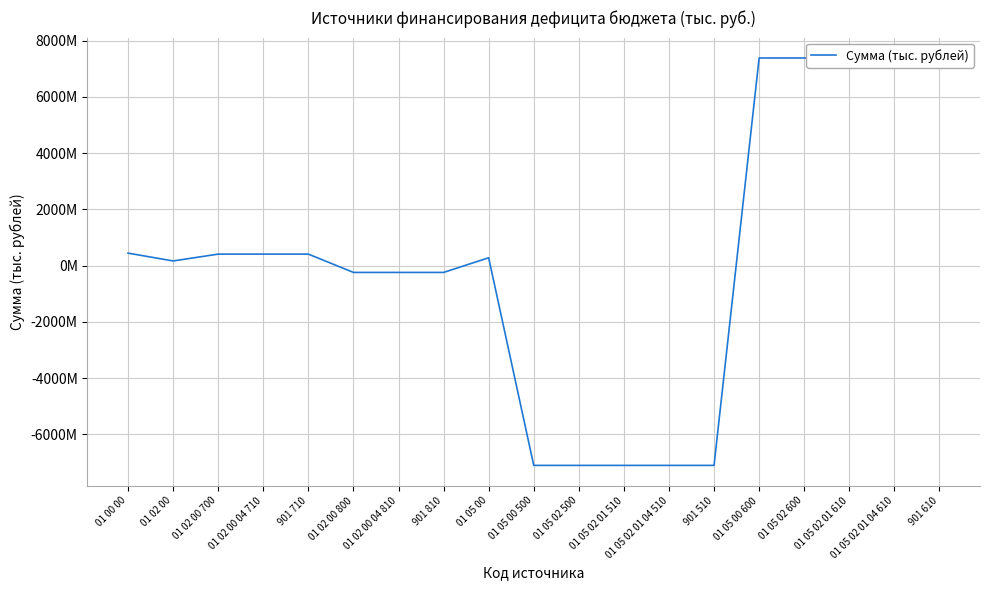

List the labels in order of value, largest first.

01 05 00 600, 01 05 02 600, 01 05 02 01 610, 01 05 02 01 04 610, 901 610, 01 00 00, 01 02 00 700, 01 02 00 04 710, 901 710, 01 05 00, 01 02 00, 01 02 00 800, 01 02 00 04 810, 901 810, 01 05 00 500, 01 05 02 500, 01 05 02 01 510, 01 05 02 01 04 510, 901 510